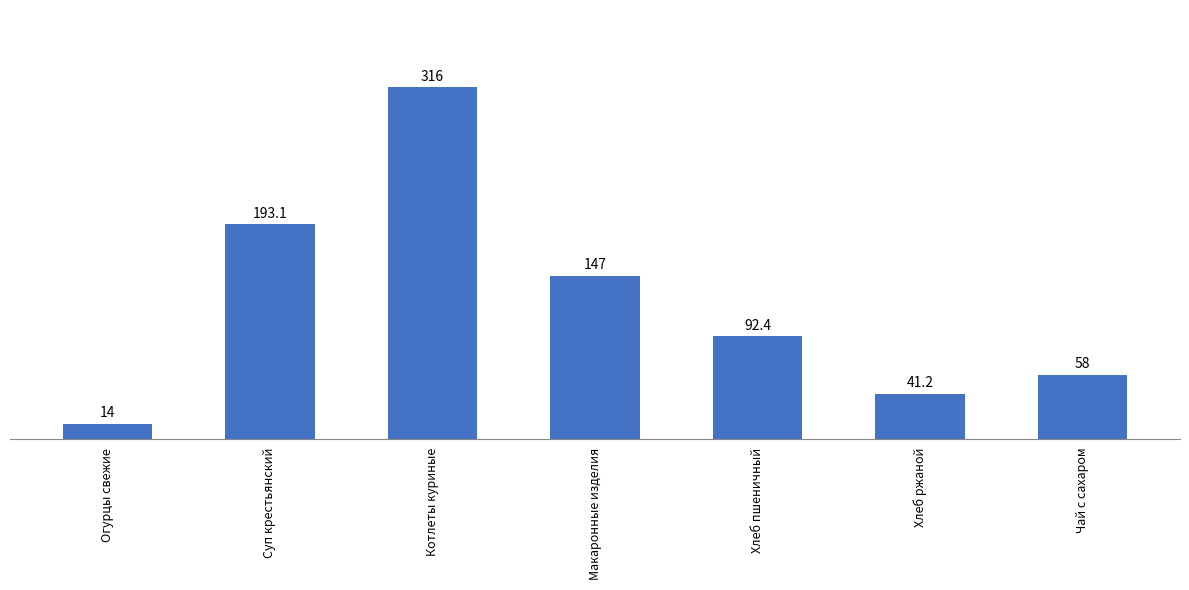

What is the greatest value displayed?

316.0